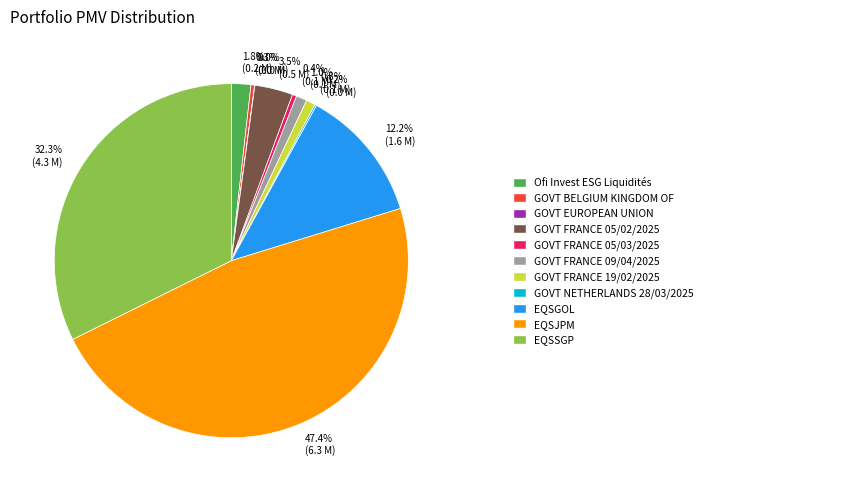

Which has a higher value, 47.4% (6.3 M) or 0.8% (0.1 M)?

47.4% (6.3 M)